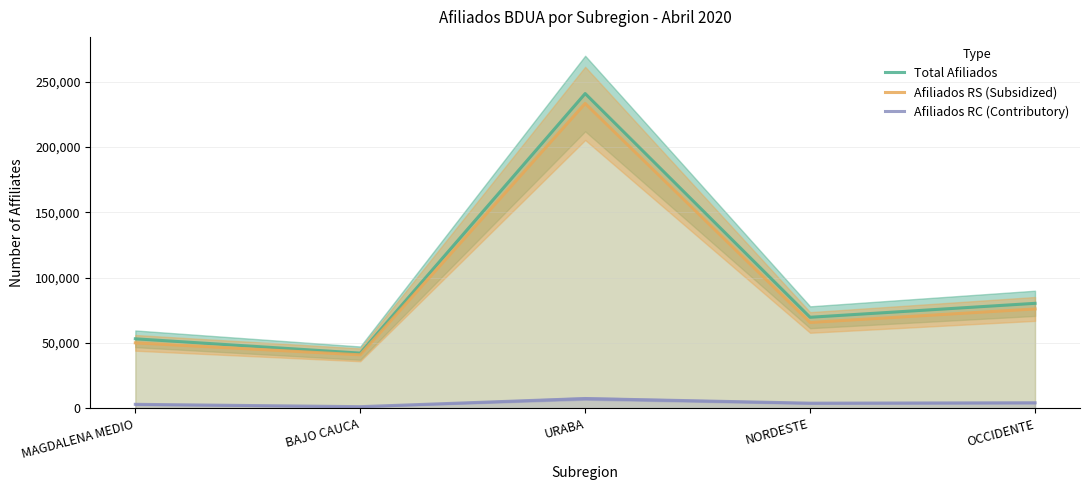

Rank the categories by Afiliados RC (Contributory) value from lowest to highest.

BAJO CAUCA, MAGDALENA MEDIO, NORDESTE, OCCIDENTE, URABA